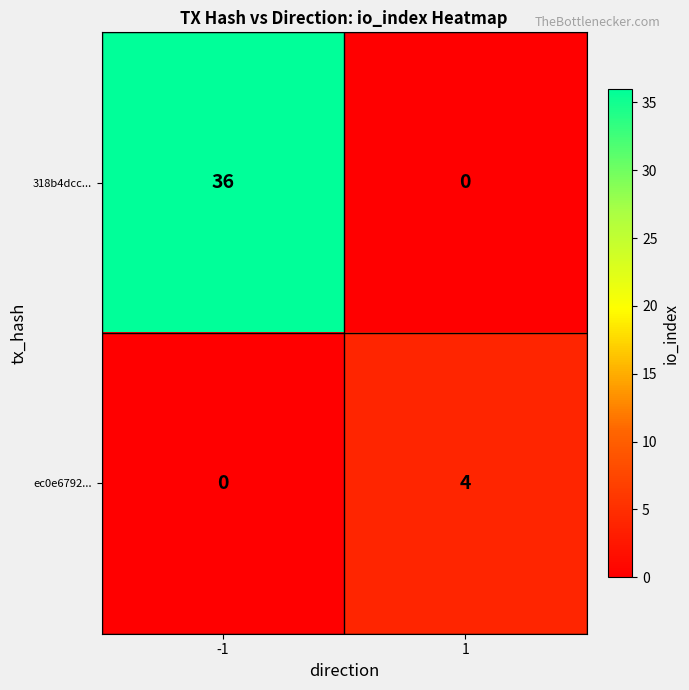

What is the difference between the highest and lowest values at 1?

4